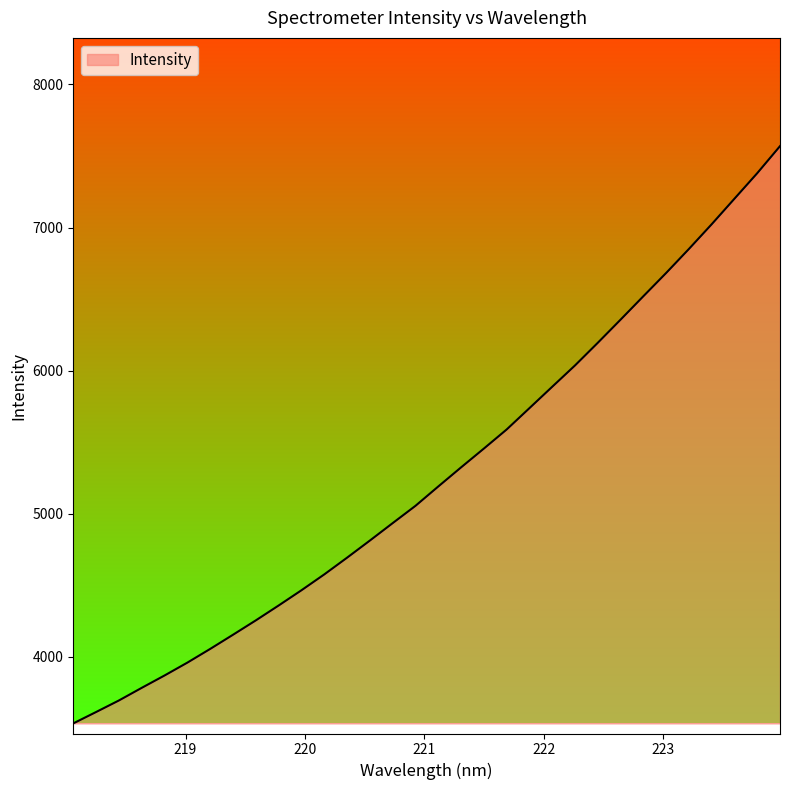

What is the smallest value displayed?

3533.0